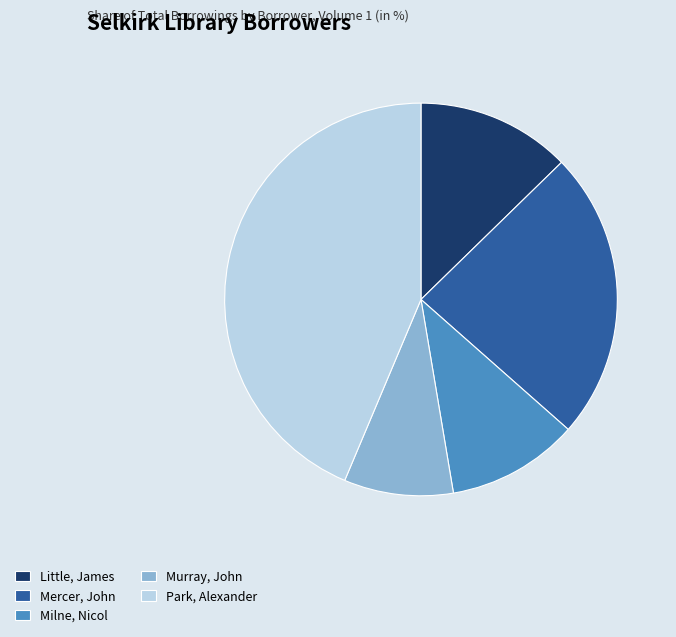

What is the ratio of the value at Milne, Nicol to the value at Murray, John?

1.2